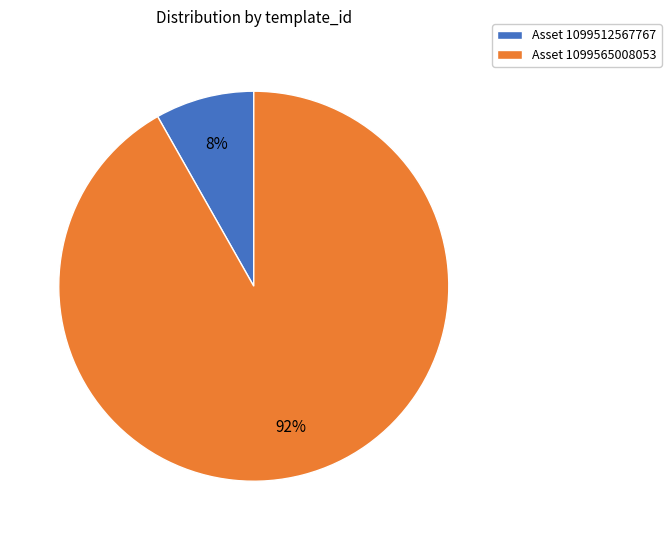

Which has a higher value, Asset 1099512567767 or Asset 1099565008053?

Asset 1099565008053